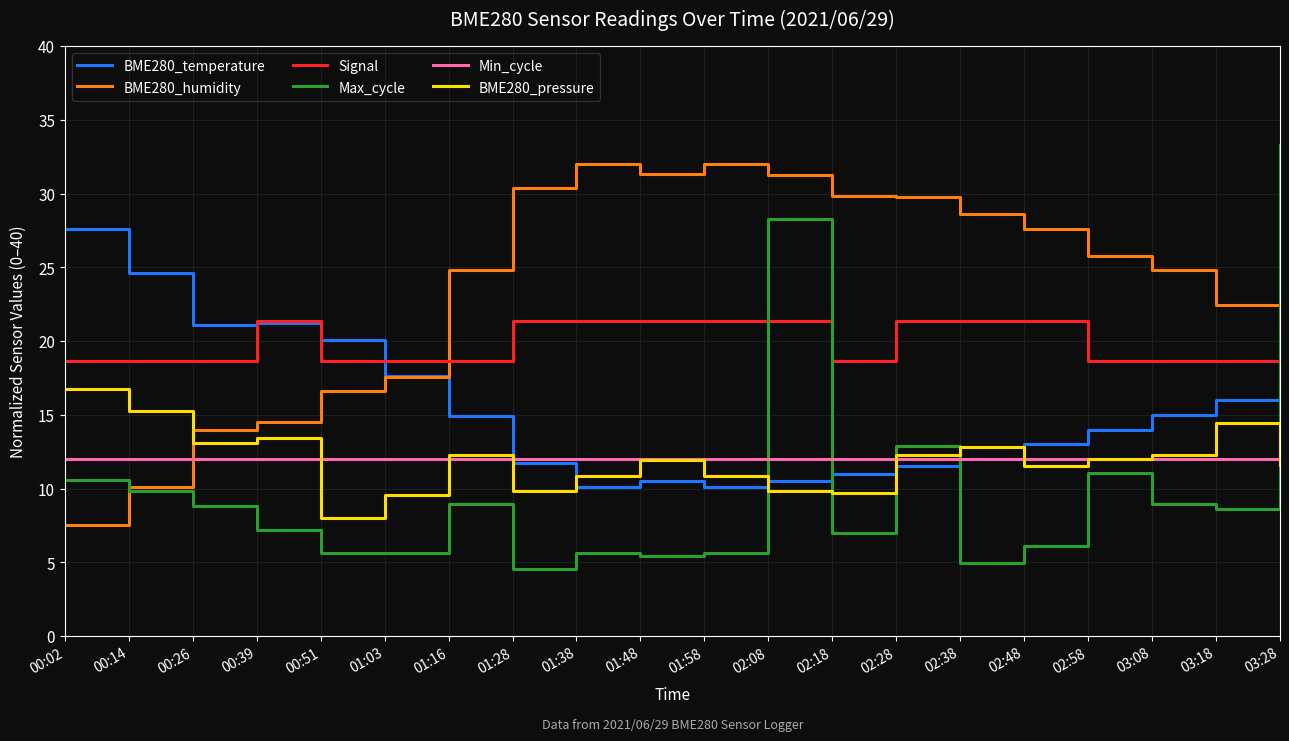

What is the difference between the highest and lowest values at 02:08?

21.4